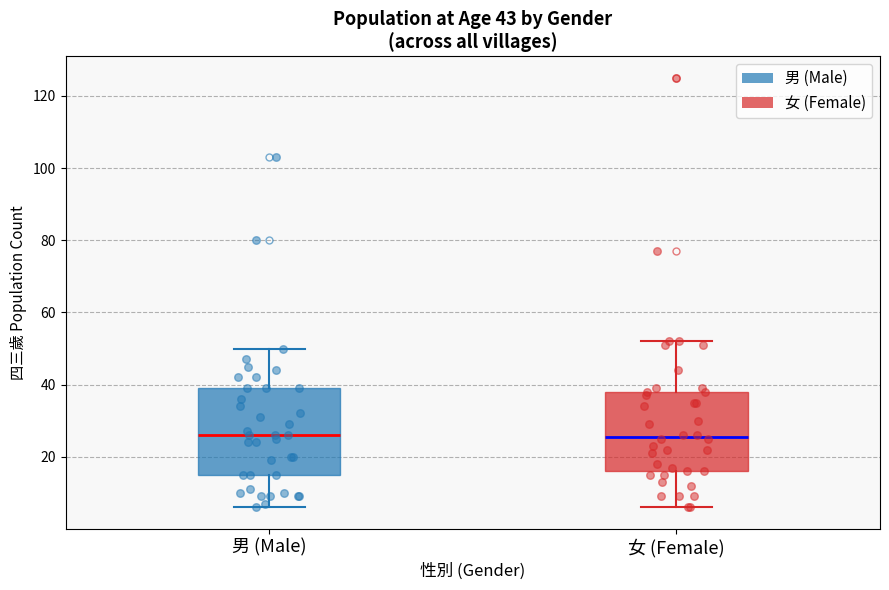

Comparing the boxes themselves (not the whiskers), which one is the tallest?

男 (Male)